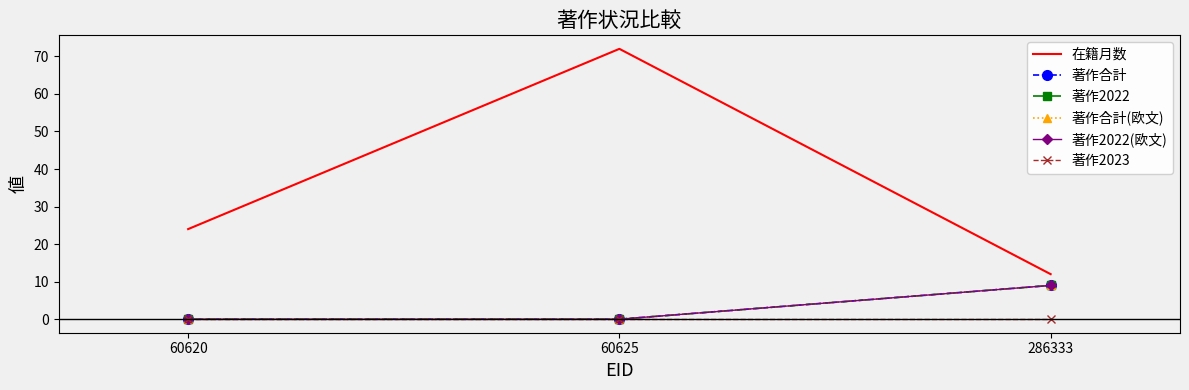

What is the total value across all series at 286333?

48